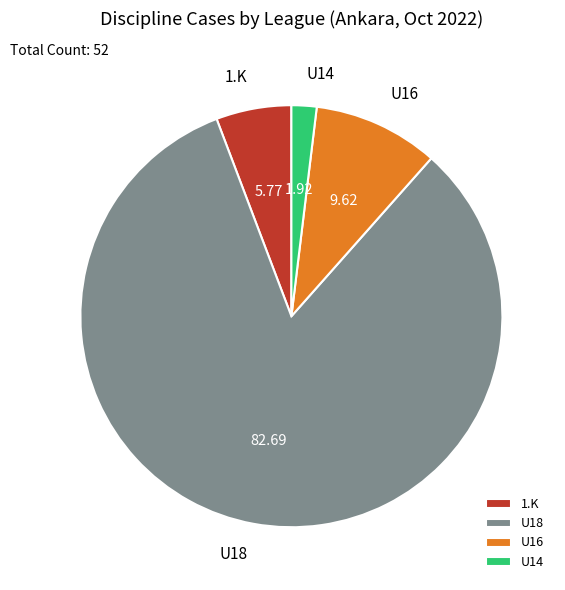

Rank the categories by value from lowest to highest.

U14, 1.K, U16, U18